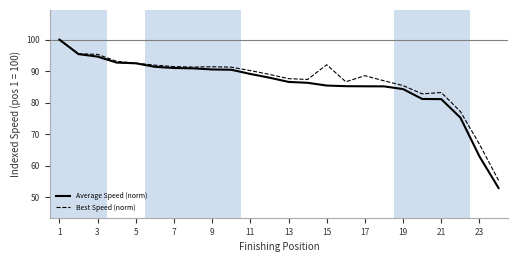

What is the minimum value shown in the chart?

53.0